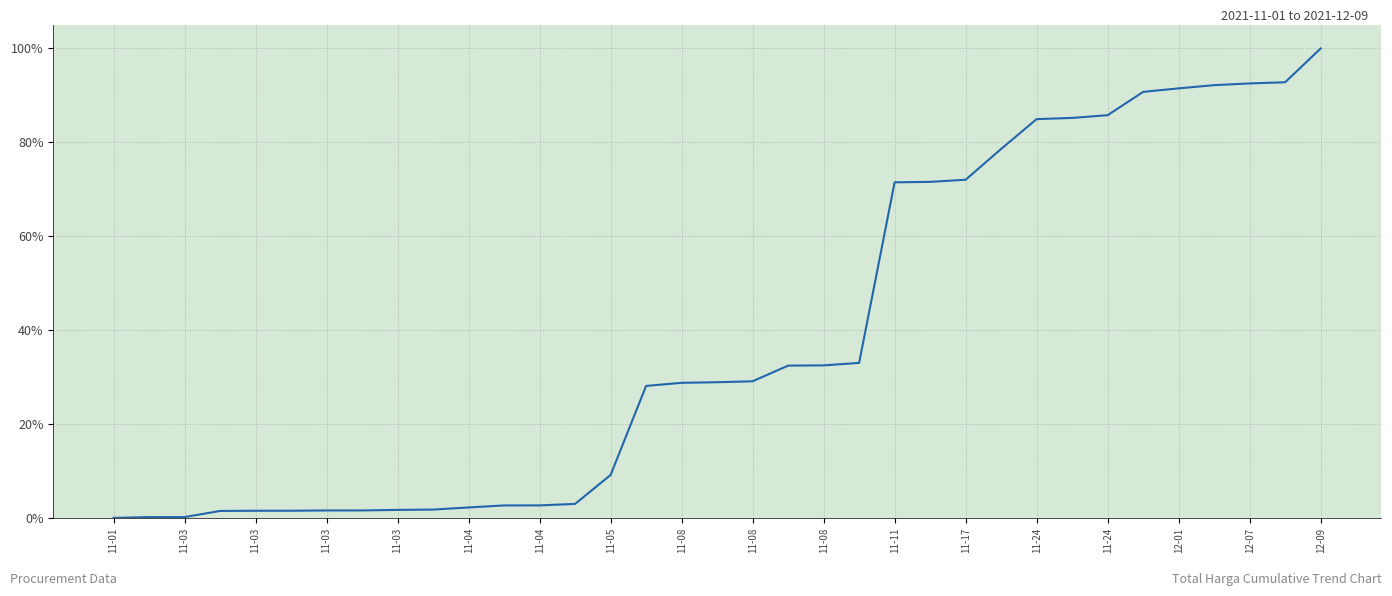

Which label corresponds to the smallest value in the chart?

11-01